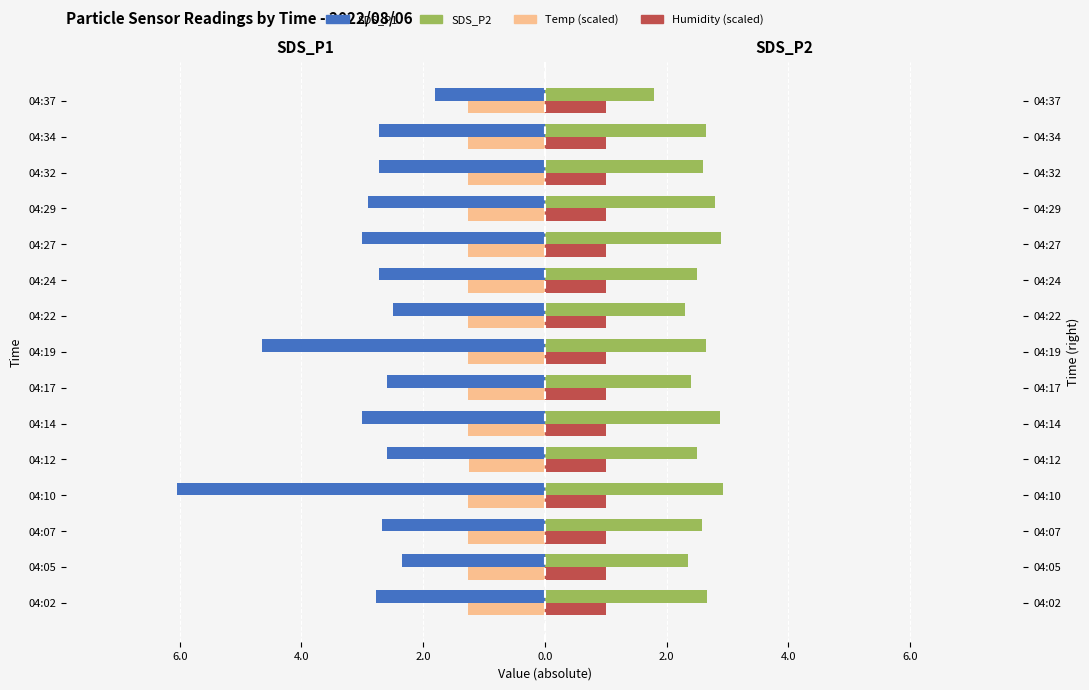

The value of SDS_P1 at 04:10 is -8.1. True or false?

False